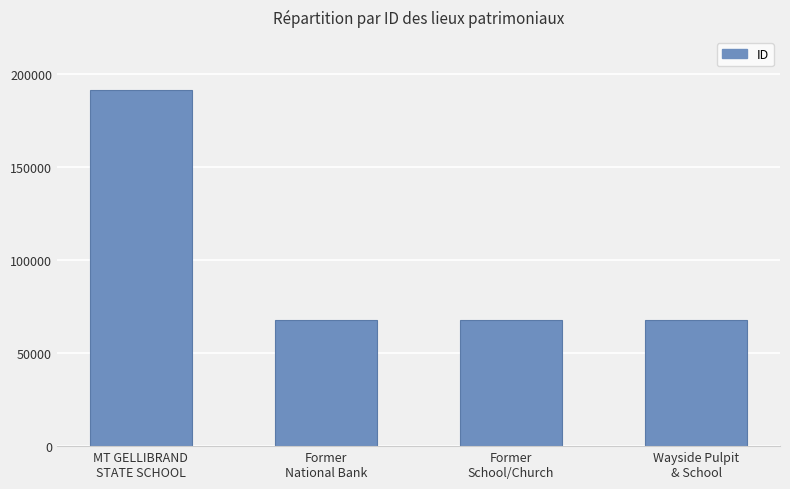

The chart shows a value of 67779 at Wayside Pulpit
& School. True or false?

True